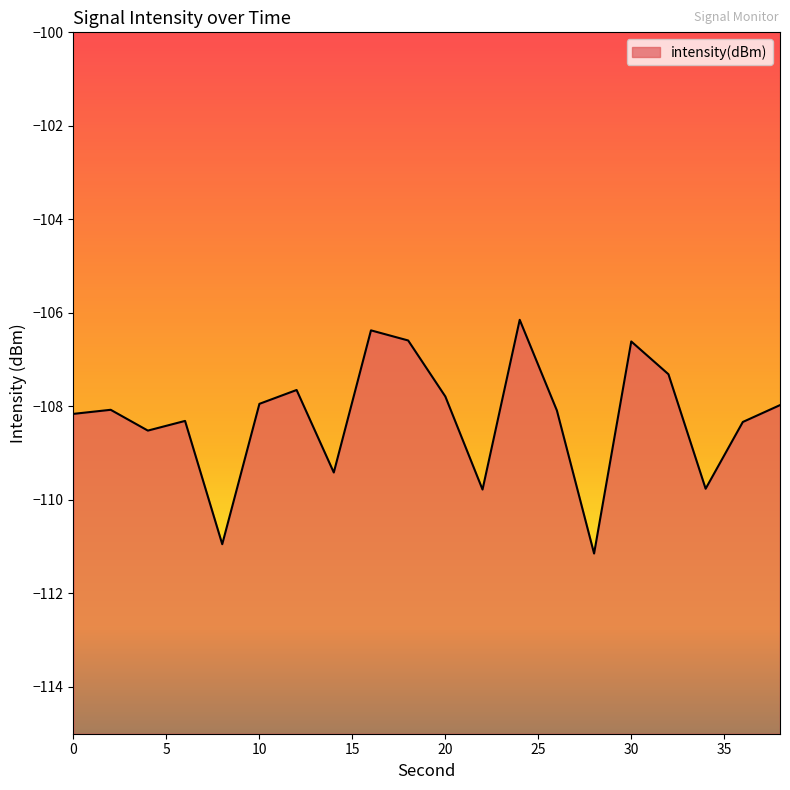

Where is the data nearest to the value -108?

38